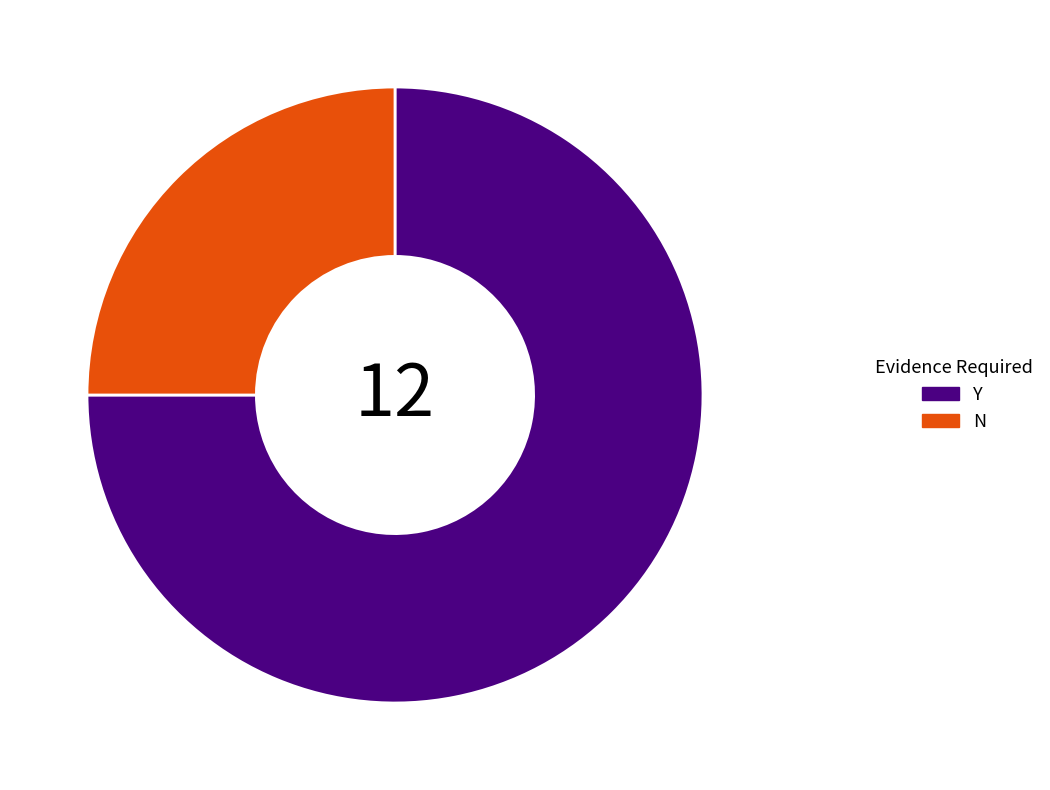

Rank the categories by value from lowest to highest.

N, Y